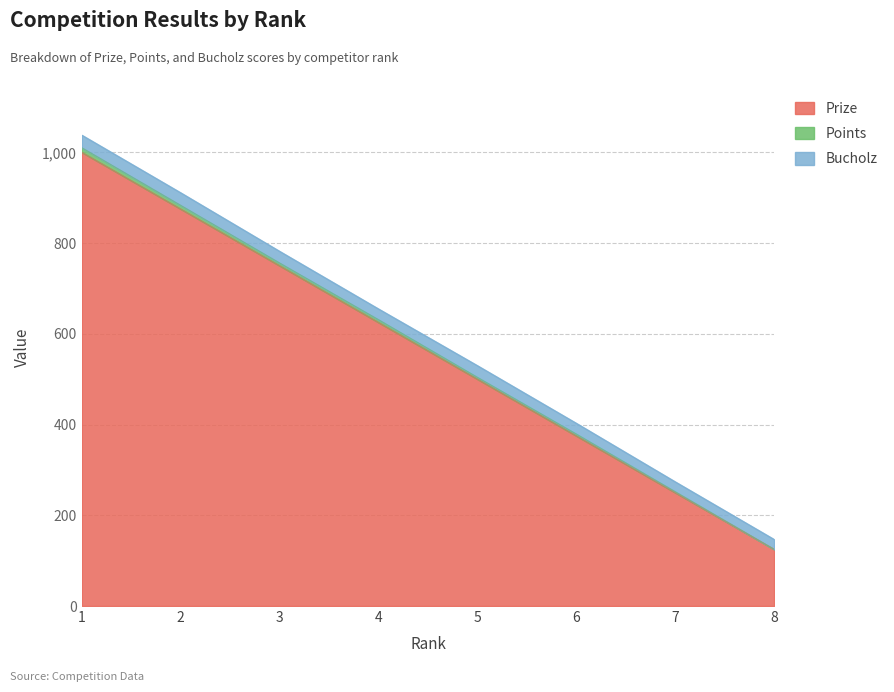

The value of Prize at 7 is 250. True or false?

True